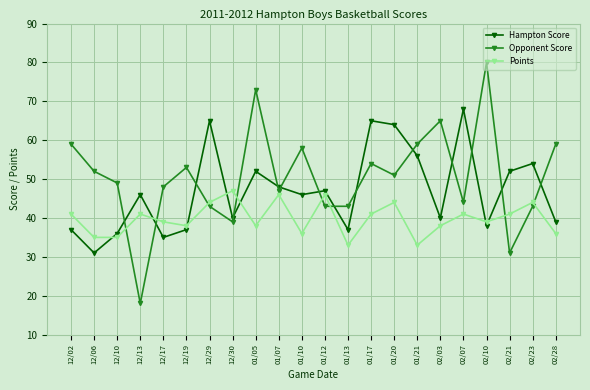

How many values in the Points series are below 41?

11